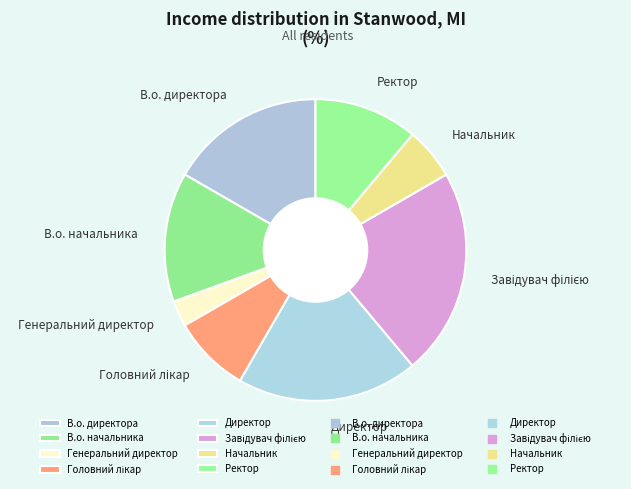

How many slices are in this pie chart?

8